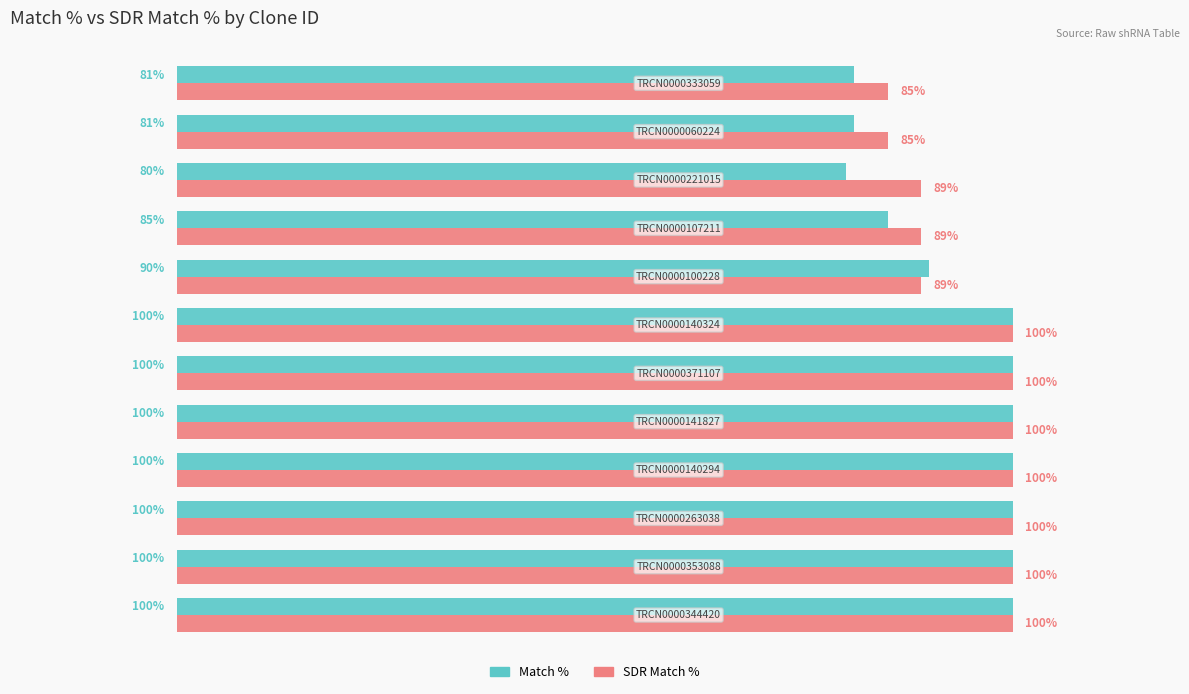

Count the SDR Match % values in the range 89 to 100.

10